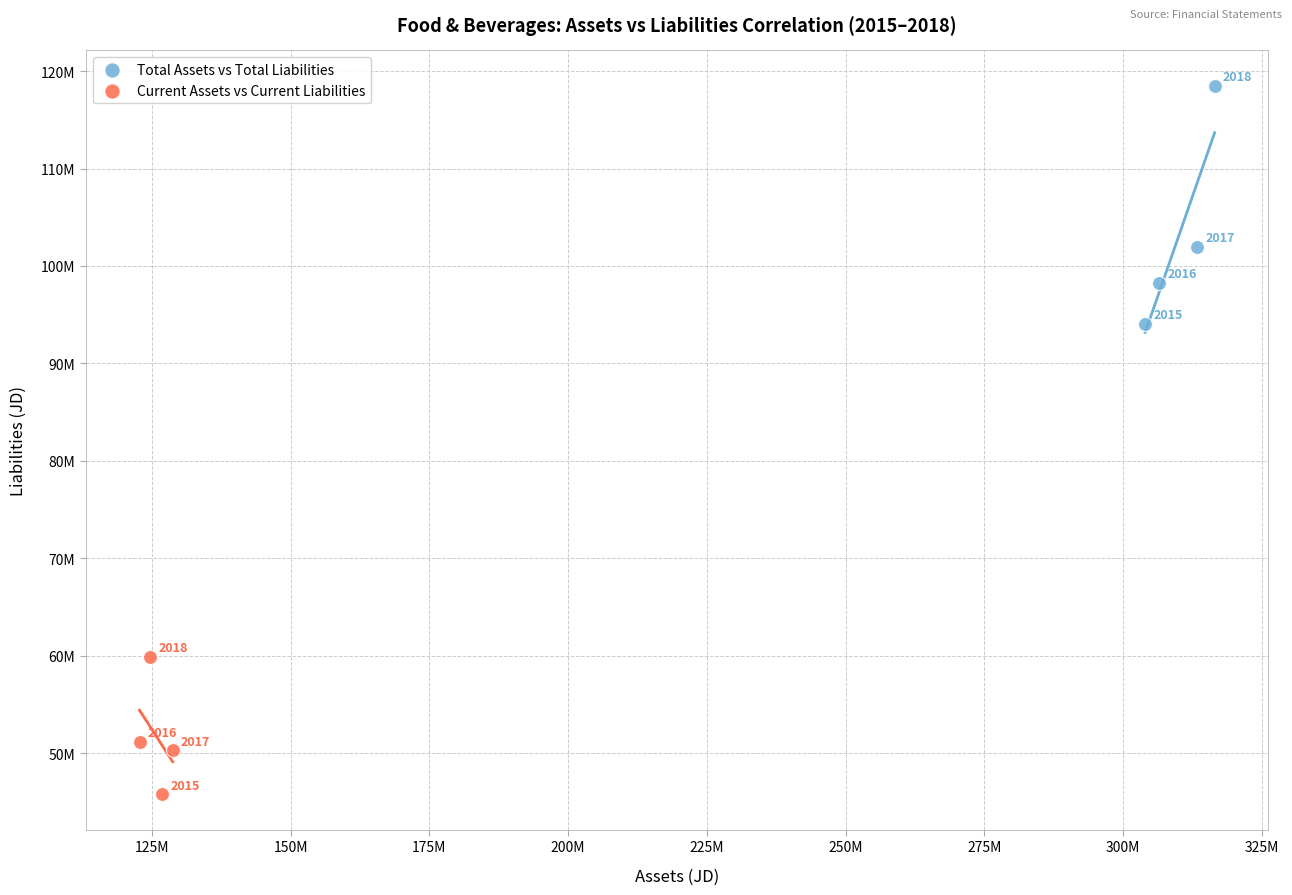

What are all the series names shown in the legend?

Total Assets vs Total Liabilities, Current Assets vs Current Liabilities